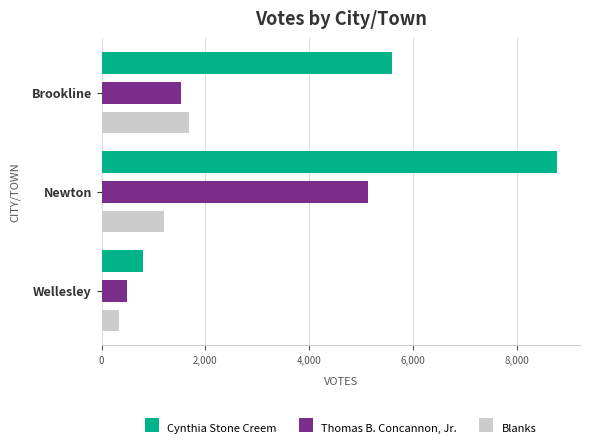

Which series has the largest total across all categories?

Cynthia Stone Creem